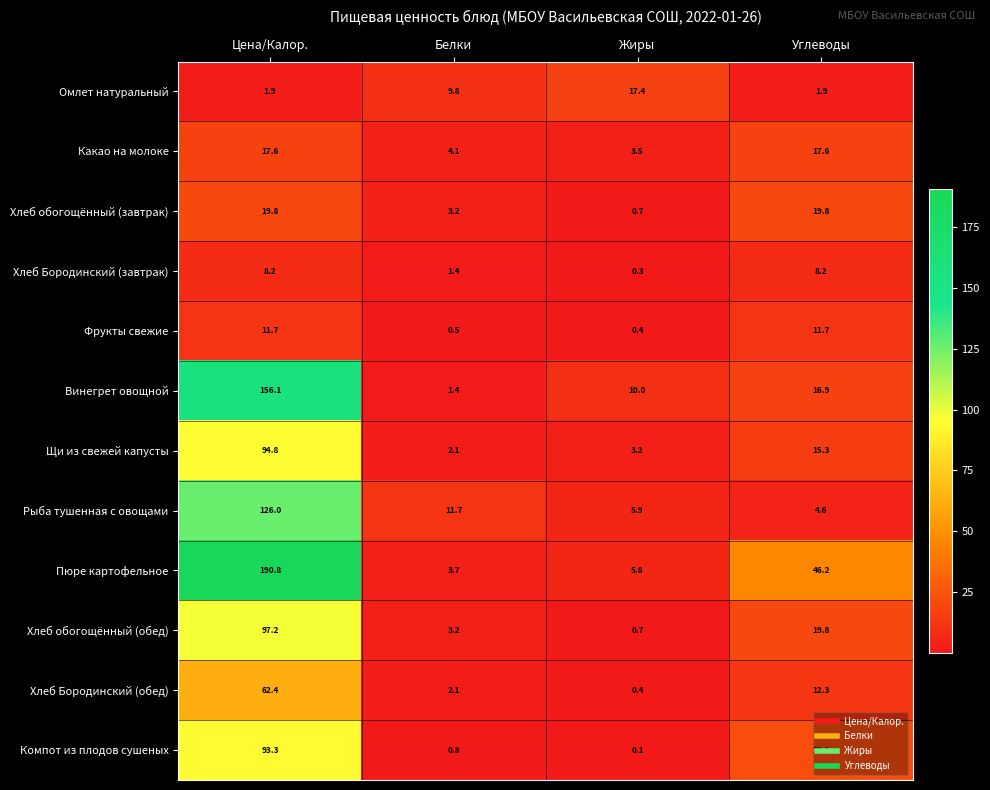

Which series changed the most between Белки and Углеводы?

Пюре картофельное